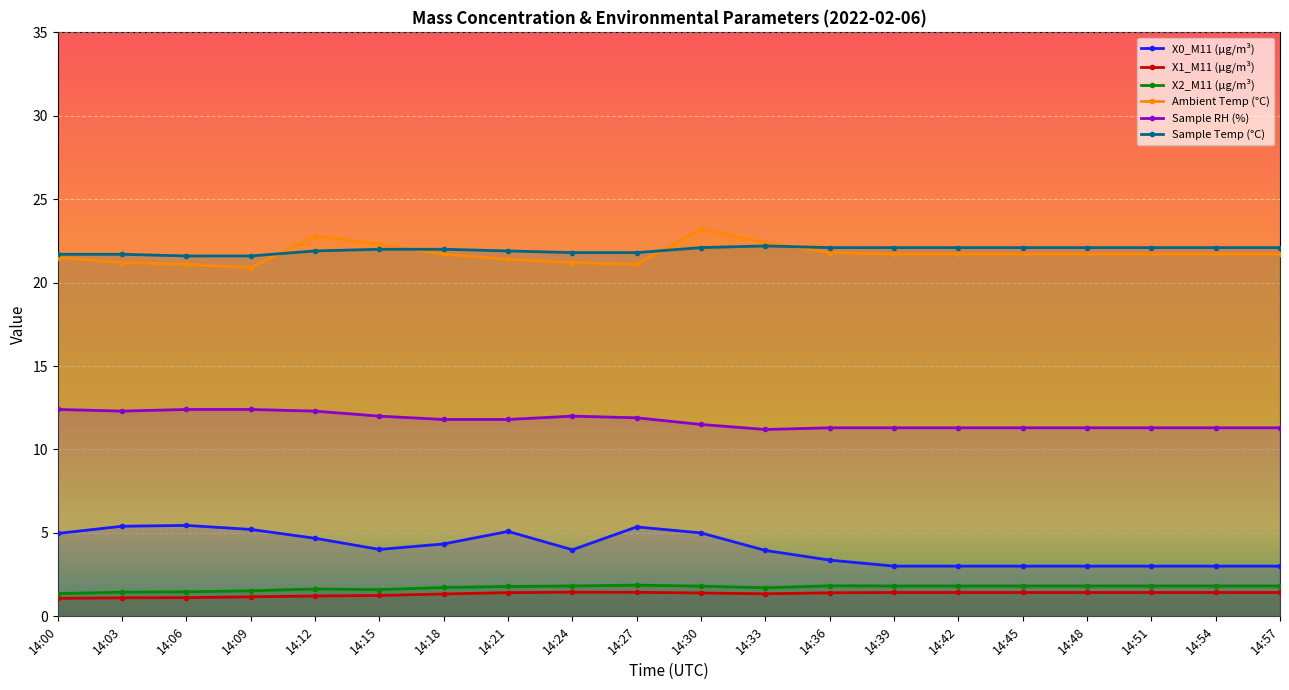

Reading right to left, extract all data points from this chart.

X0_M11 (μg/m³): 14:57=3.0	14:54=3.0	14:51=3.0	14:48=3.0	14:45=3.0	14:42=3.0	14:39=3.0	14:36=3.4	14:33=4.0	14:30=5.0	14:27=5.4	14:24=4.0	14:21=5.1	14:18=4.3	14:15=4.0	14:12=4.7	14:09=5.2	14:06=5.5	14:03=5.4	14:00=5.0
X1_M11 (μg/m³): 14:57=1.4	14:54=1.4	14:51=1.4	14:48=1.4	14:45=1.4	14:42=1.4	14:39=1.4	14:36=1.4	14:33=1.4	14:30=1.4	14:27=1.4	14:24=1.4	14:21=1.4	14:18=1.3	14:15=1.2	14:12=1.2	14:09=1.2	14:06=1.1	14:03=1.1	14:00=1.1
X2_M11 (μg/m³): 14:57=1.8	14:54=1.8	14:51=1.8	14:48=1.8	14:45=1.8	14:42=1.8	14:39=1.8	14:36=1.8	14:33=1.7	14:30=1.8	14:27=1.9	14:24=1.8	14:21=1.8	14:18=1.7	14:15=1.6	14:12=1.6	14:09=1.5	14:06=1.5	14:03=1.4	14:00=1.4
Ambient Temp (°C): 14:57=21.7	14:54=21.7	14:51=21.7	14:48=21.7	14:45=21.7	14:42=21.7	14:39=21.7	14:36=21.8	14:33=22.4	14:30=23.2	14:27=21.1	14:24=21.2	14:21=21.4	14:18=21.7	14:15=22.3	14:12=22.8	14:09=20.9	14:06=21.1	14:03=21.2	14:00=21.5
Sample RH (%): 14:57=11.3	14:54=11.3	14:51=11.3	14:48=11.3	14:45=11.3	14:42=11.3	14:39=11.3	14:36=11.3	14:33=11.2	14:30=11.5	14:27=11.9	14:24=12.0	14:21=11.8	14:18=11.8	14:15=12.0	14:12=12.3	14:09=12.4	14:06=12.4	14:03=12.3	14:00=12.4
Sample Temp (°C): 14:57=22.1	14:54=22.1	14:51=22.1	14:48=22.1	14:45=22.1	14:42=22.1	14:39=22.1	14:36=22.1	14:33=22.2	14:30=22.1	14:27=21.8	14:24=21.8	14:21=21.9	14:18=22.0	14:15=22.0	14:12=21.9	14:09=21.6	14:06=21.6	14:03=21.7	14:00=21.7